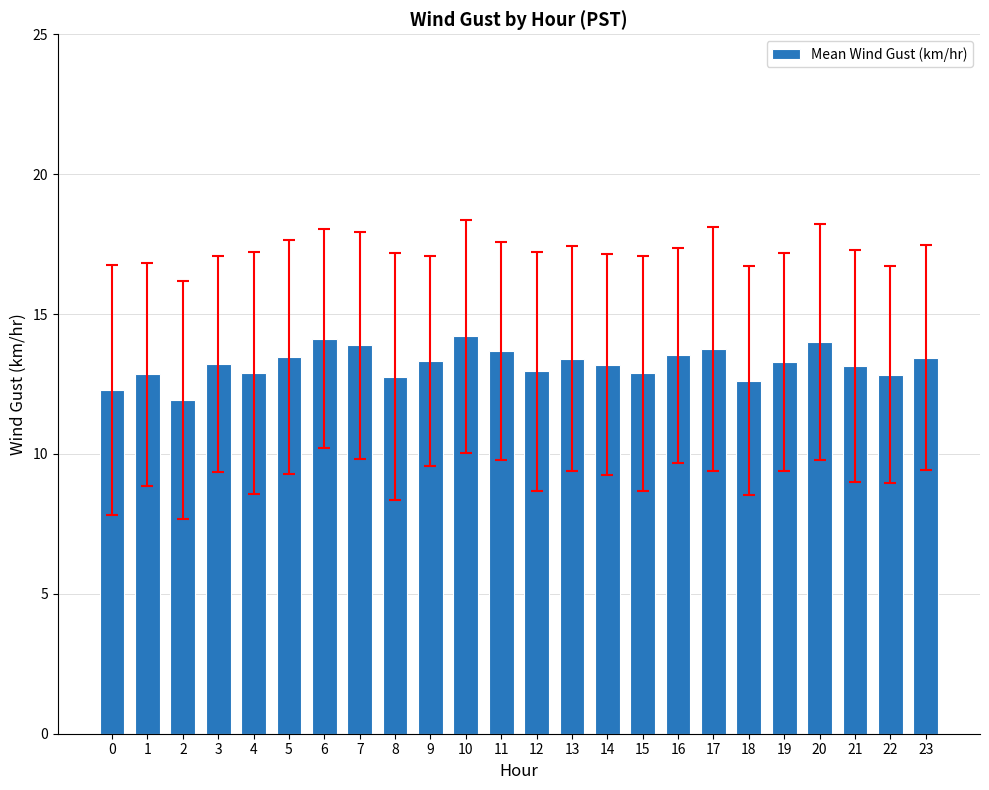

What is the value of the 10th bar from the left?

13.3